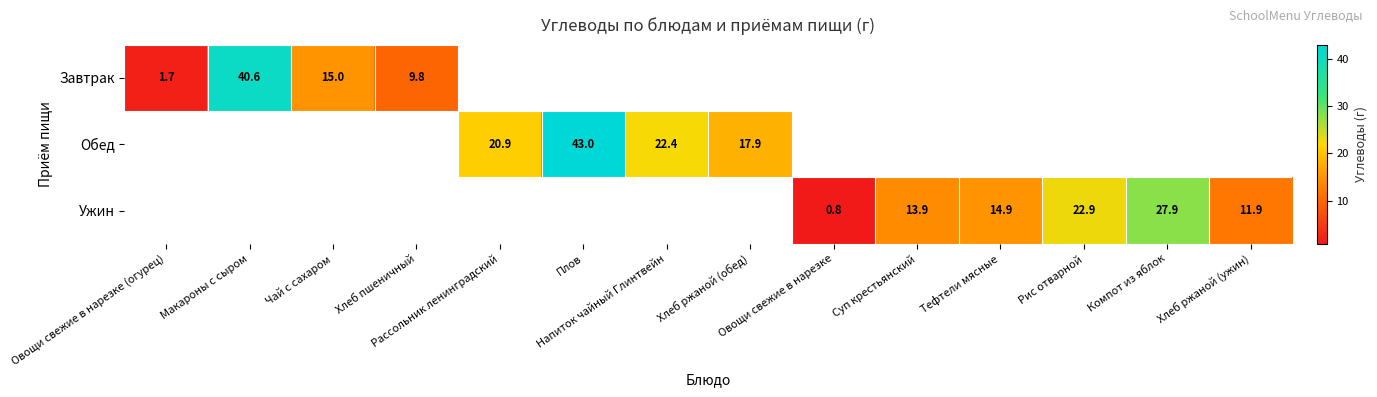

What is the maximum value shown in the chart?

43.0